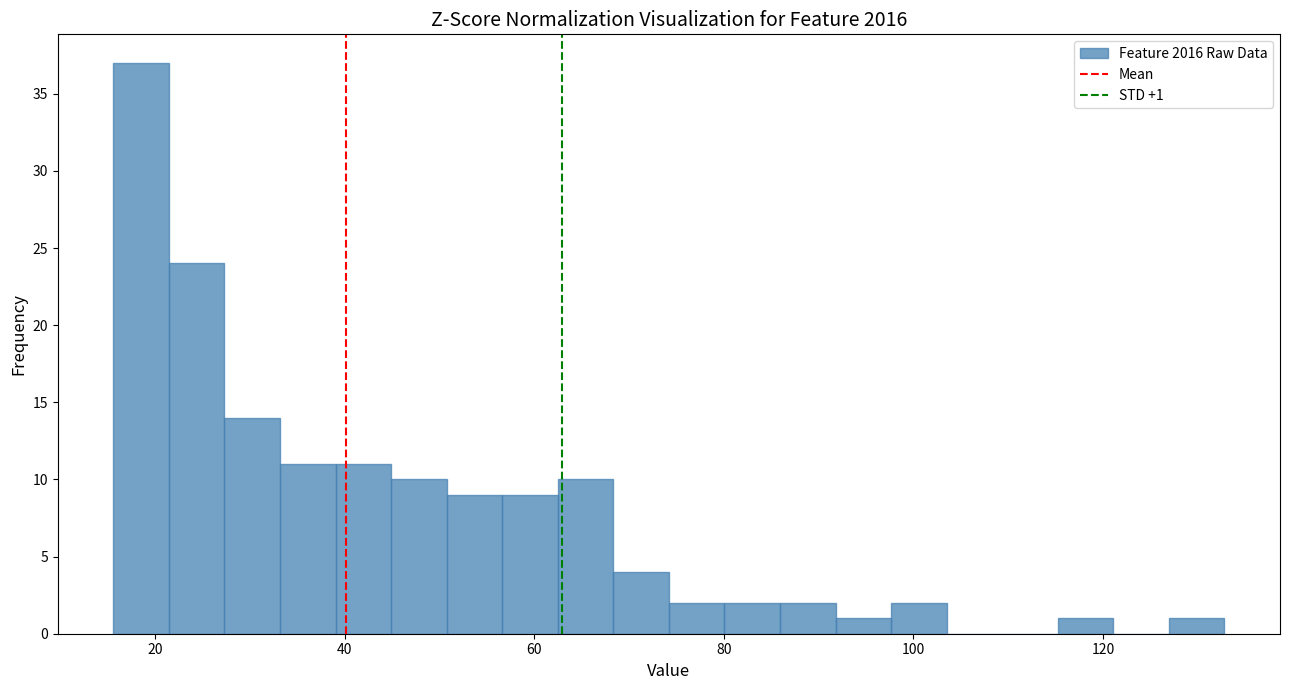

Read against the x-axis, roughly where is the centre of the tallest bar?

18